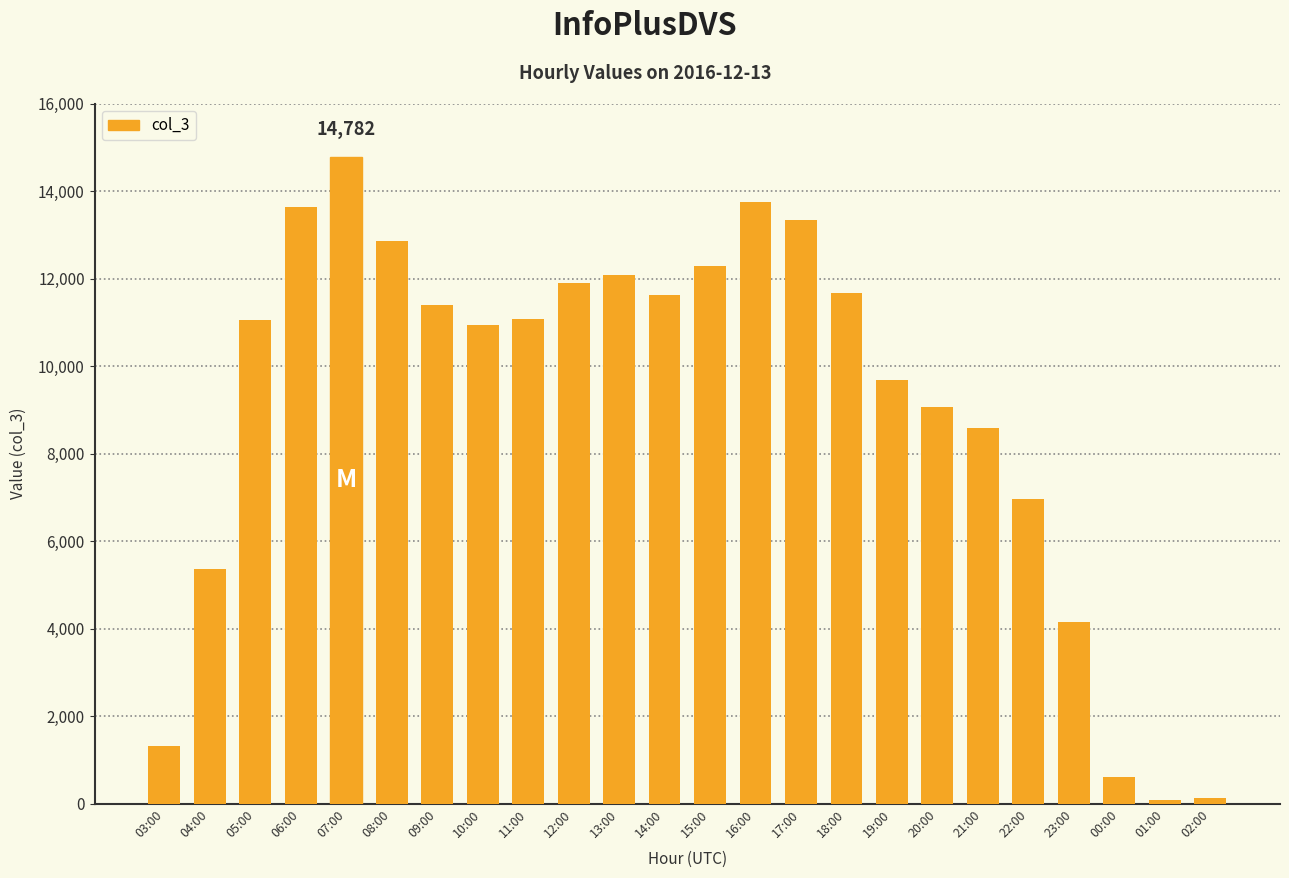

What is the ratio of the value at 20:00 to the value at 03:00?

6.9